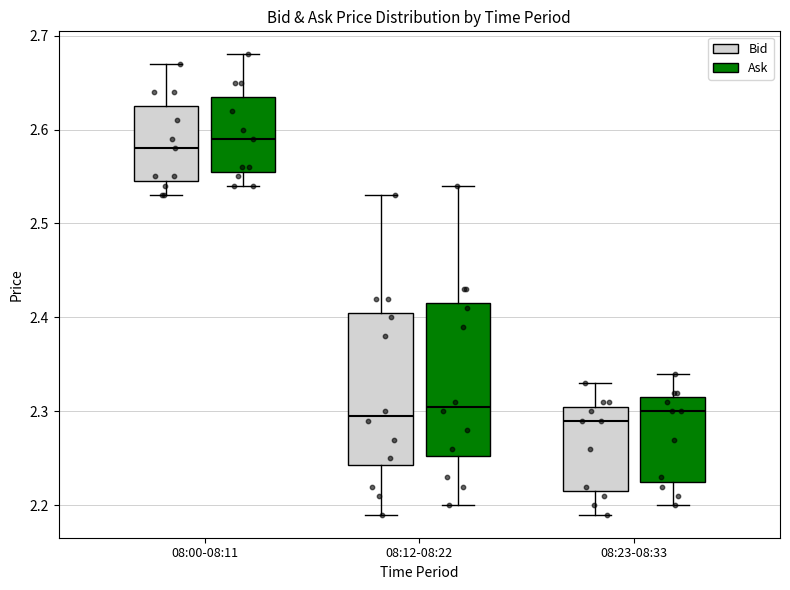

Where is the upper edge of the box for 08:23-08:33 (Bid) on the y-axis? The values are not printed on the chart, so give them approximately, as read against the axis.

2.31